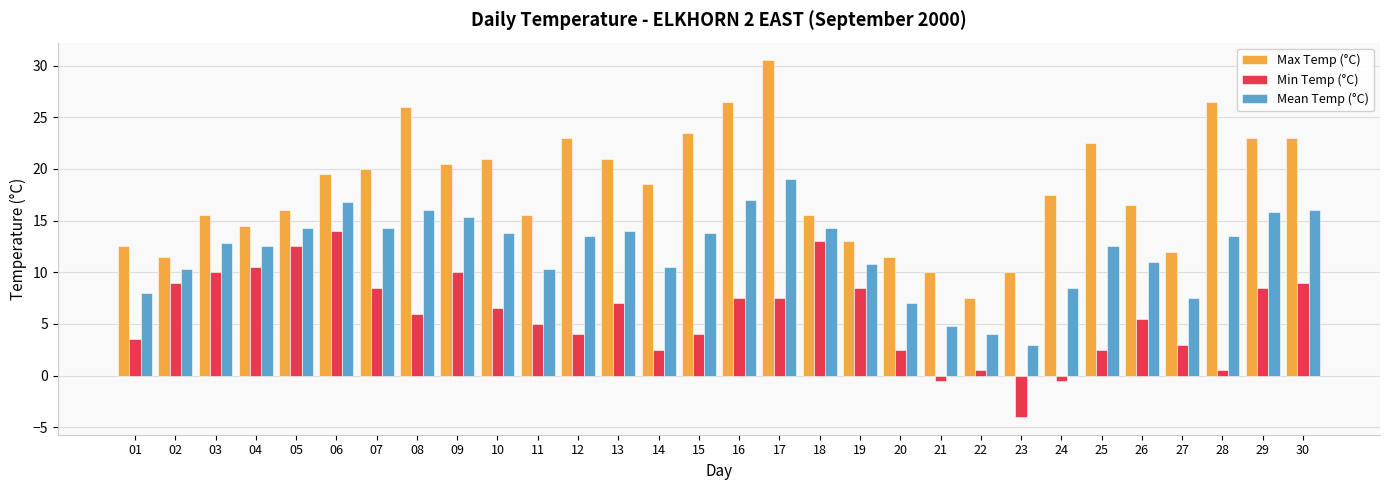

Reading left to right, what are all the values shown in this chart?

Max Temp (°C): 01=12.5	02=11.5	03=15.5	04=14.5	05=16.0	06=19.5	07=20.0	08=26.0	09=20.5	10=21.0	11=15.5	12=23.0	13=21.0	14=18.5	15=23.5	16=26.5	17=30.5	18=15.5	19=13.0	20=11.5	21=10.0	22=7.5	23=10.0	24=17.5	25=22.5	26=16.5	27=12.0	28=26.5	29=23.0	30=23.0
Min Temp (°C): 01=3.5	02=9.0	03=10.0	04=10.5	05=12.5	06=14.0	07=8.5	08=6.0	09=10.0	10=6.5	11=5.0	12=4.0	13=7.0	14=2.5	15=4.0	16=7.5	17=7.5	18=13.0	19=8.5	20=2.5	21=-0.5	22=0.5	23=-4.0	24=-0.5	25=2.5	26=5.5	27=3.0	28=0.5	29=8.5	30=9.0
Mean Temp (°C): 01=8.0	02=10.3	03=12.8	04=12.5	05=14.3	06=16.8	07=14.3	08=16.0	09=15.3	10=13.8	11=10.3	12=13.5	13=14.0	14=10.5	15=13.8	16=17.0	17=19.0	18=14.3	19=10.8	20=7.0	21=4.8	22=4.0	23=3.0	24=8.5	25=12.5	26=11.0	27=7.5	28=13.5	29=15.8	30=16.0